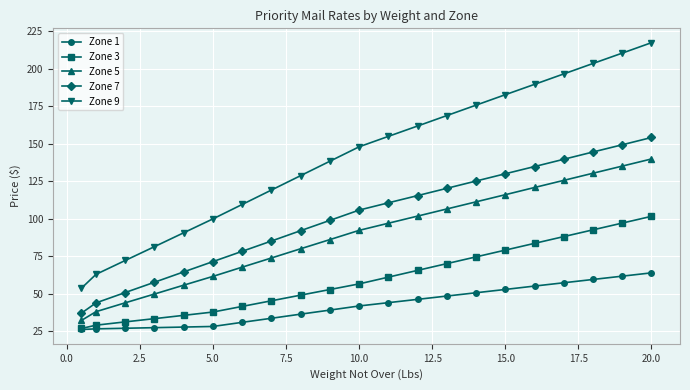

What is the minimum value for Zone 5?

32.4